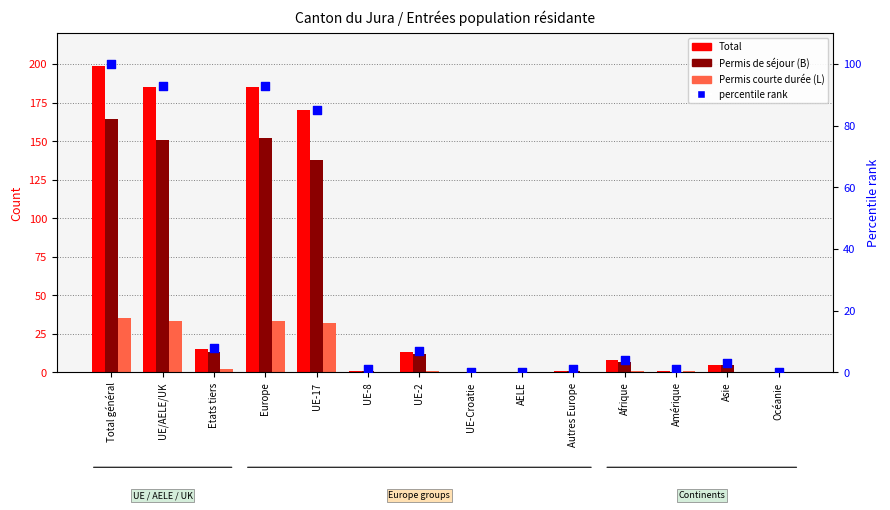

Which series has the largest total across all categories?

Total